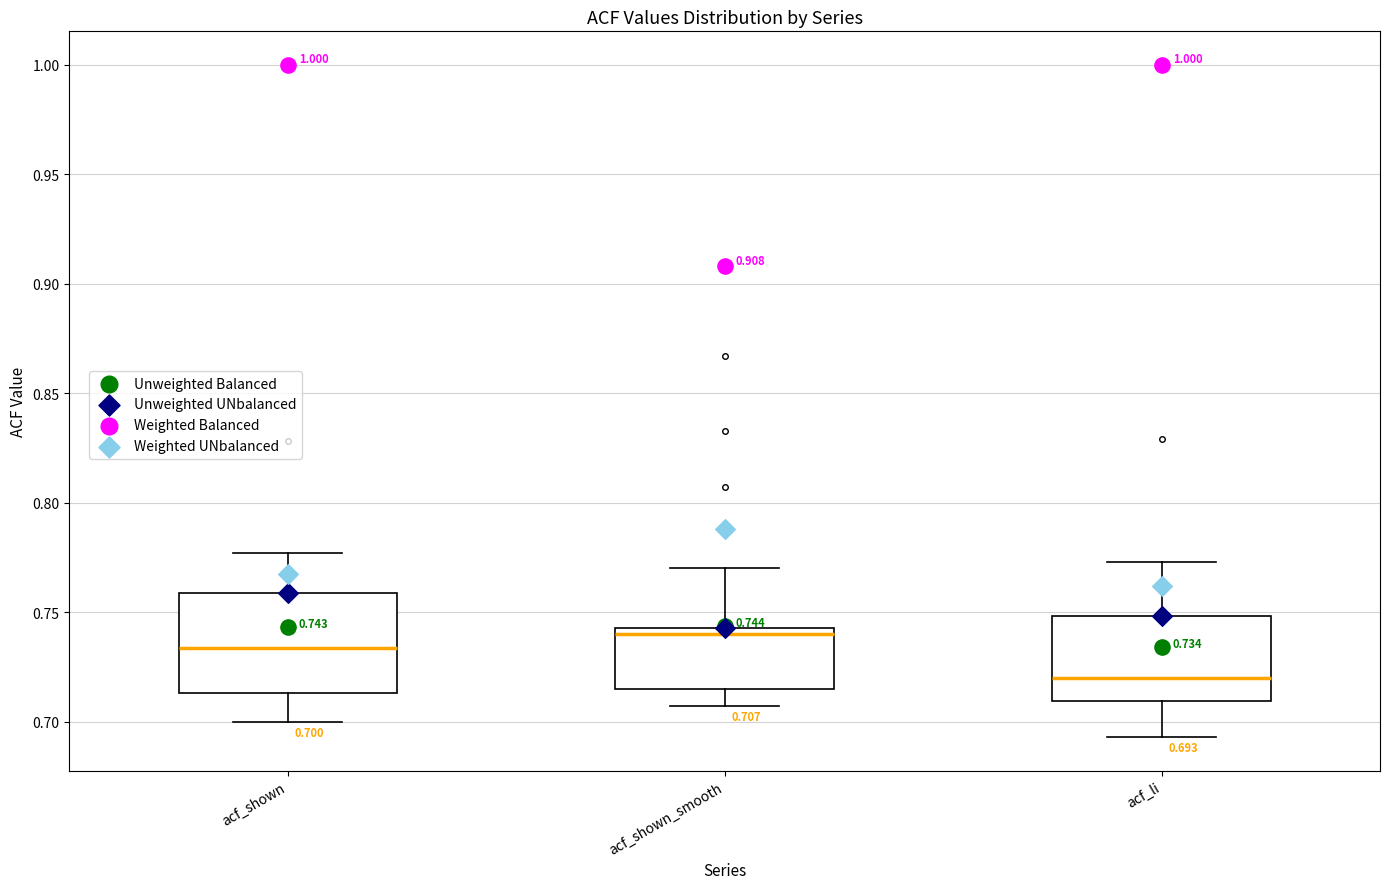

Comparing the boxes themselves (not the whiskers), which one is the tallest?

acf_shown